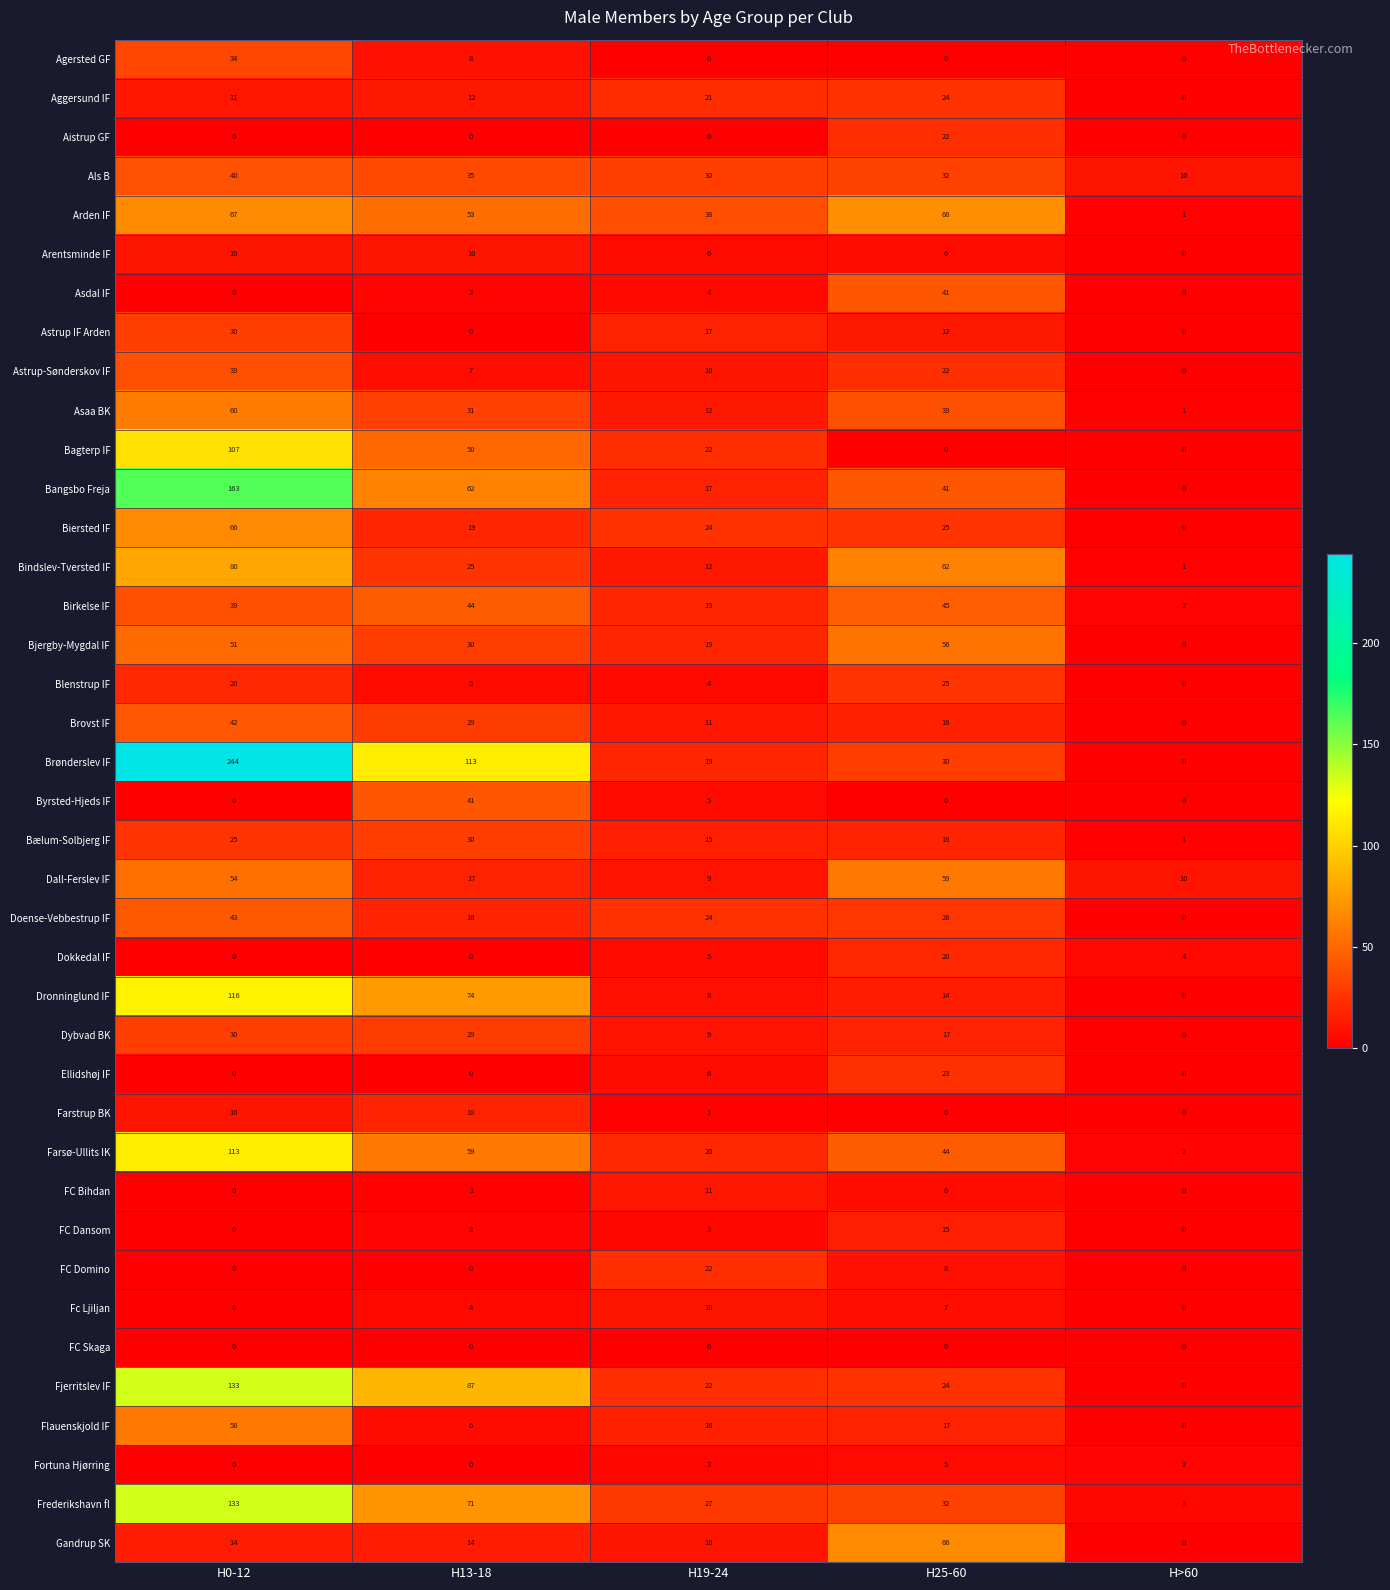

What is the average value of the Astrup IF Arden series?

12